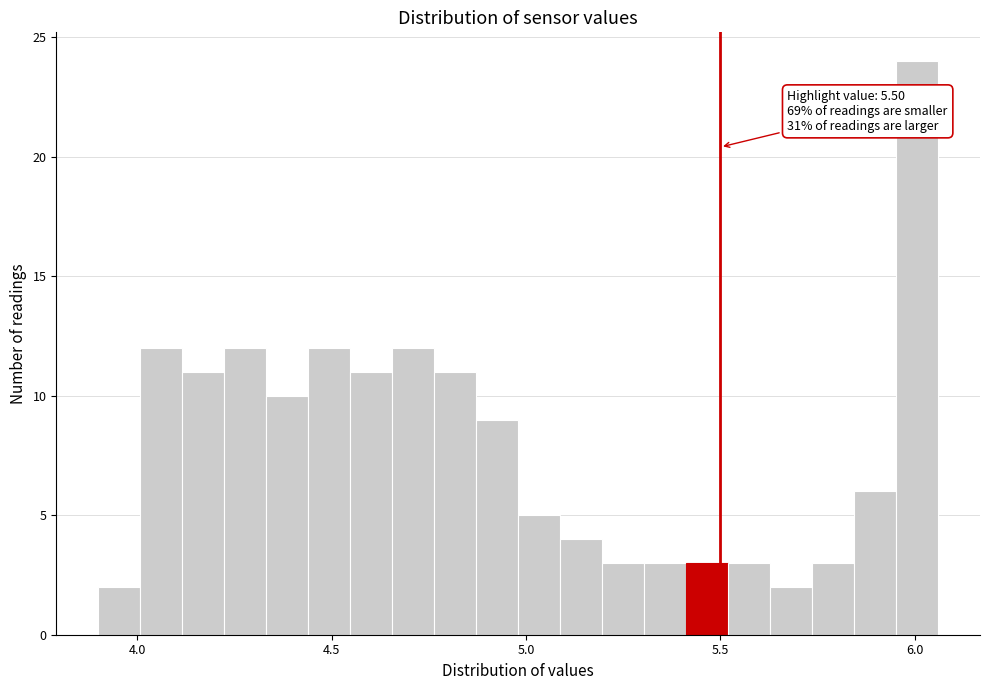

Around what value on the x-axis is the tallest bar? Give the approximate position of its centre, as read against the axis.

6.00